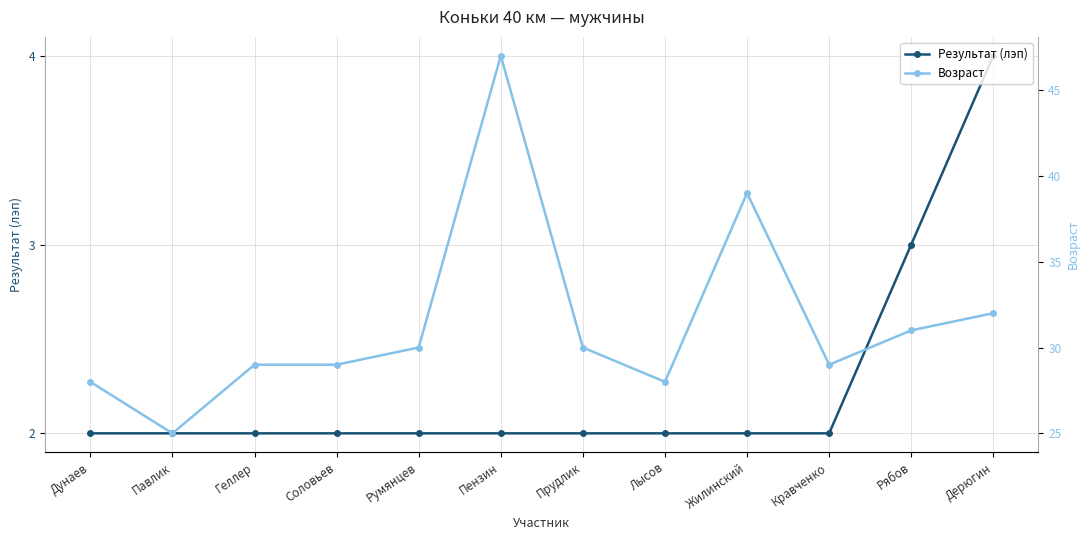

At how many categories does at least one series exceed 14?

12